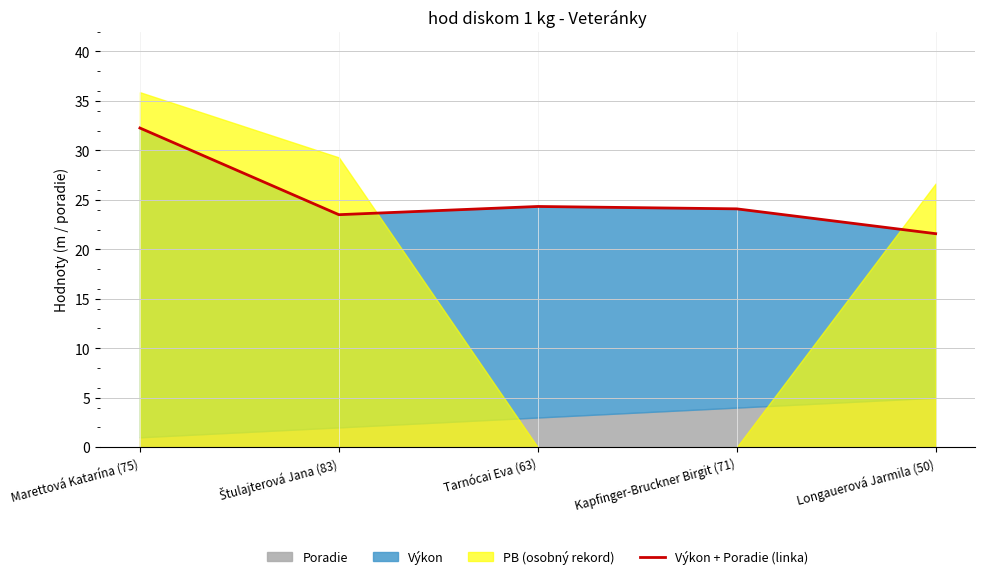

True or false: there are more than 0 points higher than both neighbors.

True